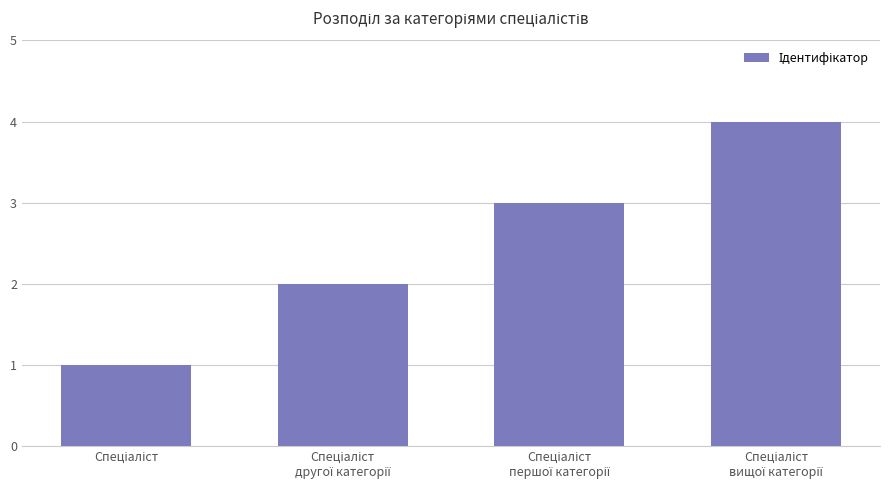

What is the greatest value displayed?

4